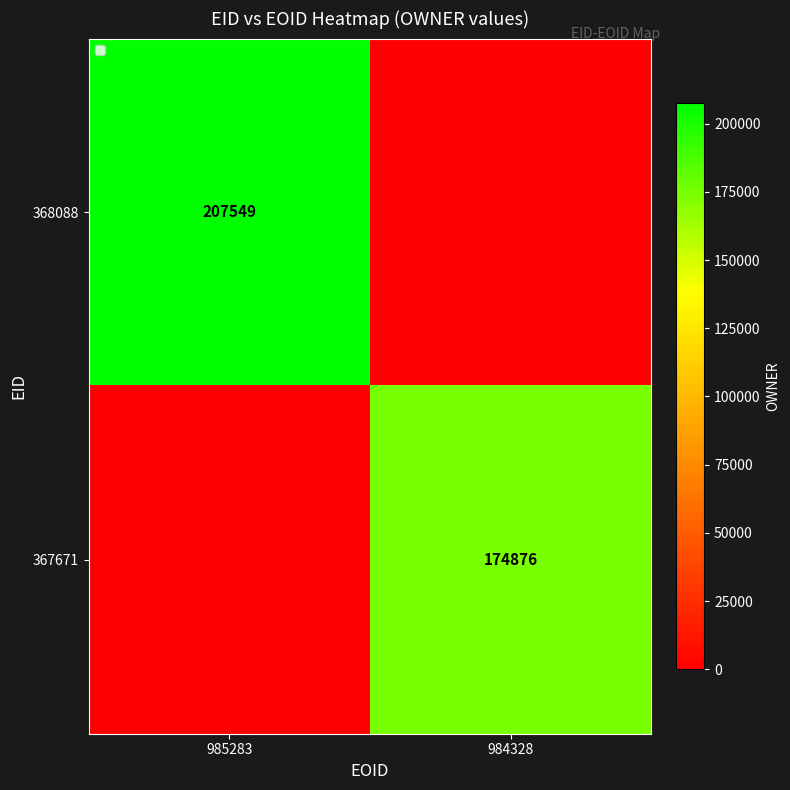

At how many categories does at least one series exceed 50030?

2